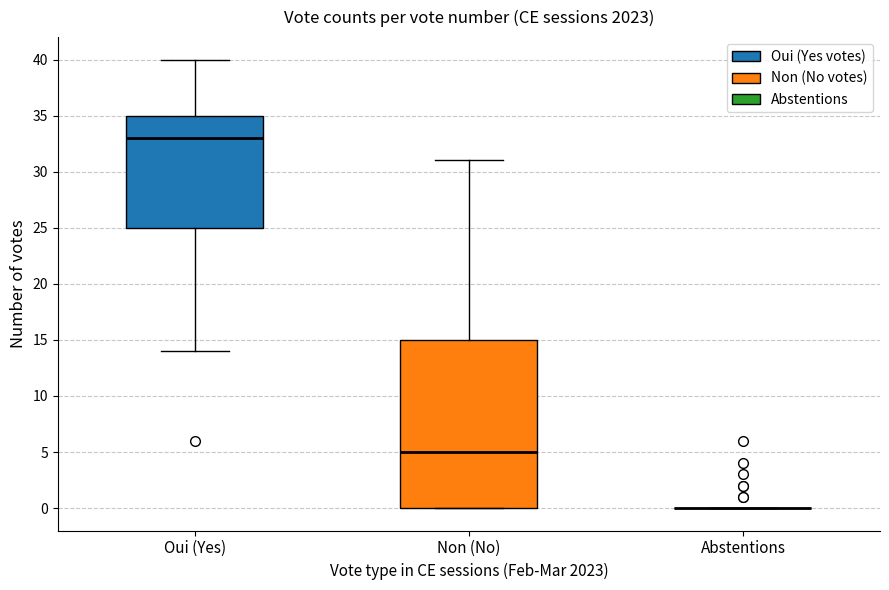

Where is the lower edge of the box for Non (No) on the y-axis? The values are not printed on the chart, so give them approximately, as read against the axis.

0